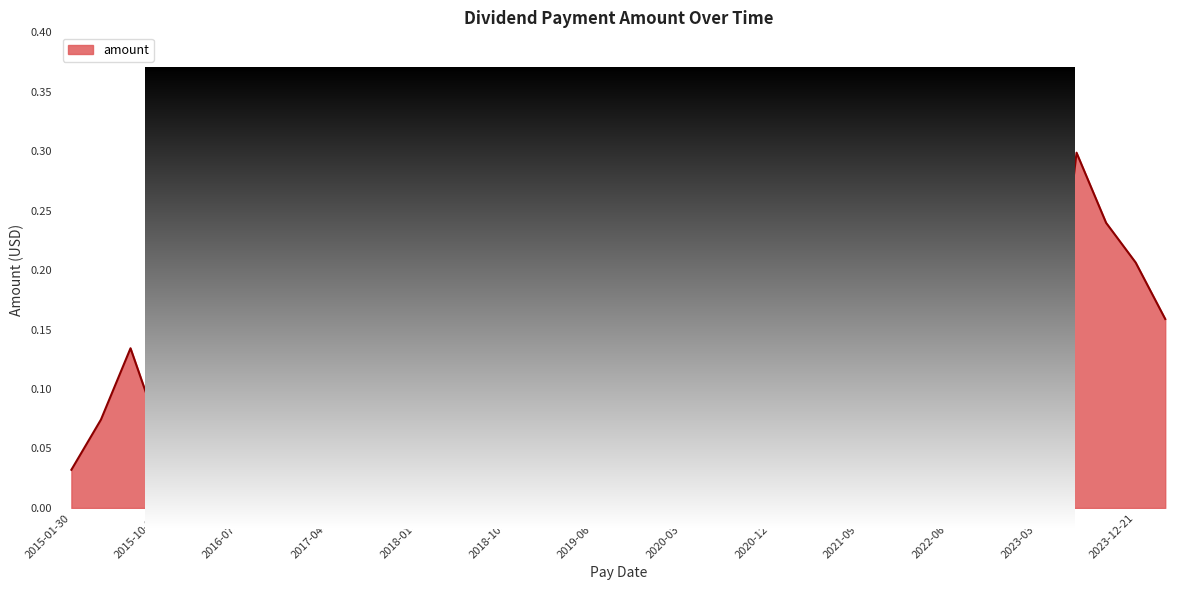

How many interior local valleys (lower than both neighbors) does the data have?

13